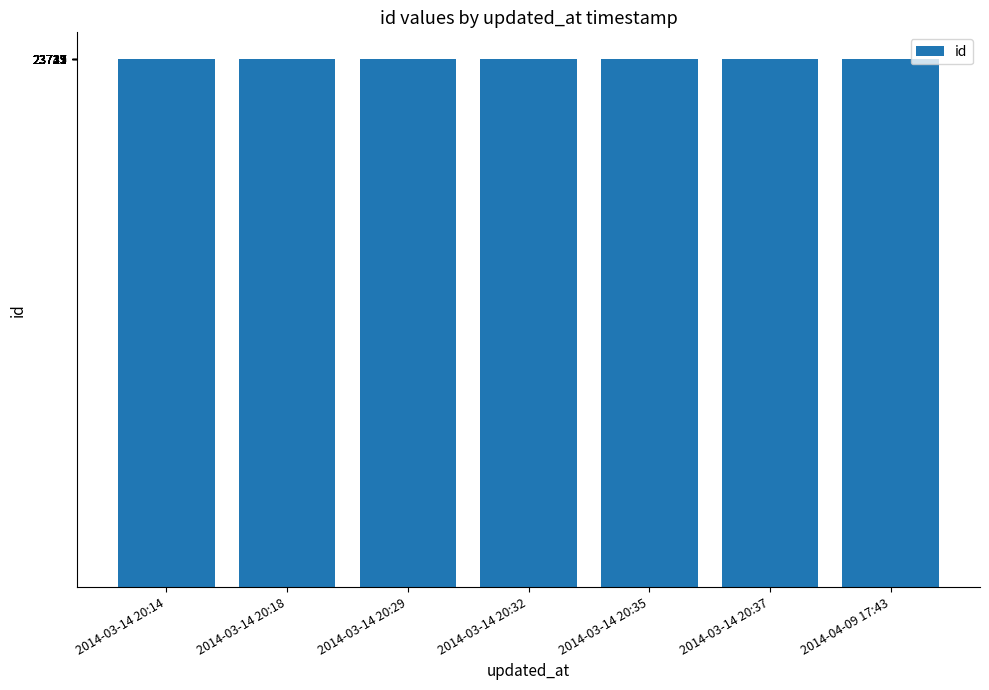

What is the difference between the maximum and second lowest values?

20